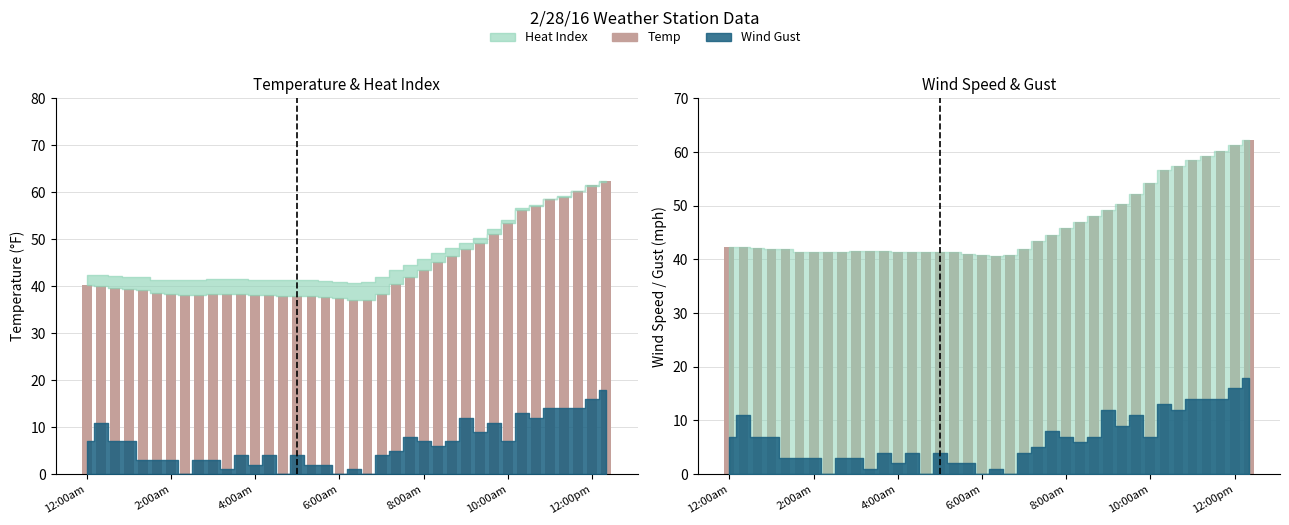

Is it true that Temp equals 22.8 at 4:00am?

False